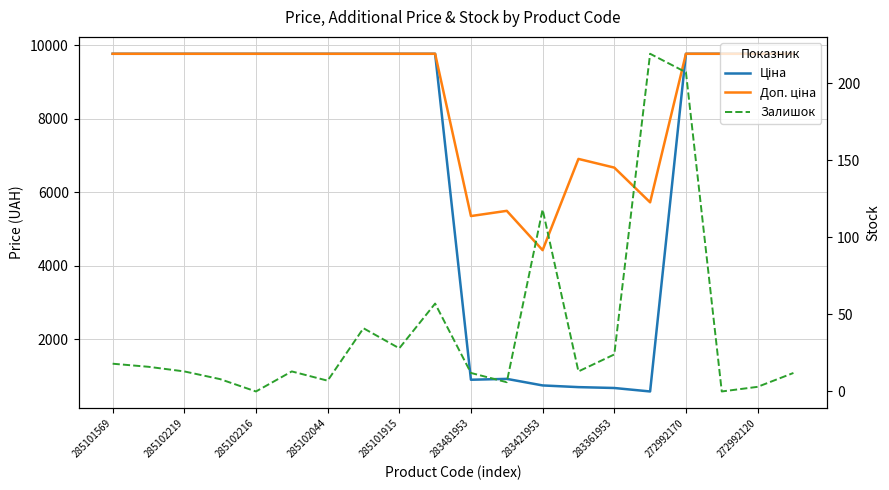

At which label does Залишок first exceed 13?

285101569